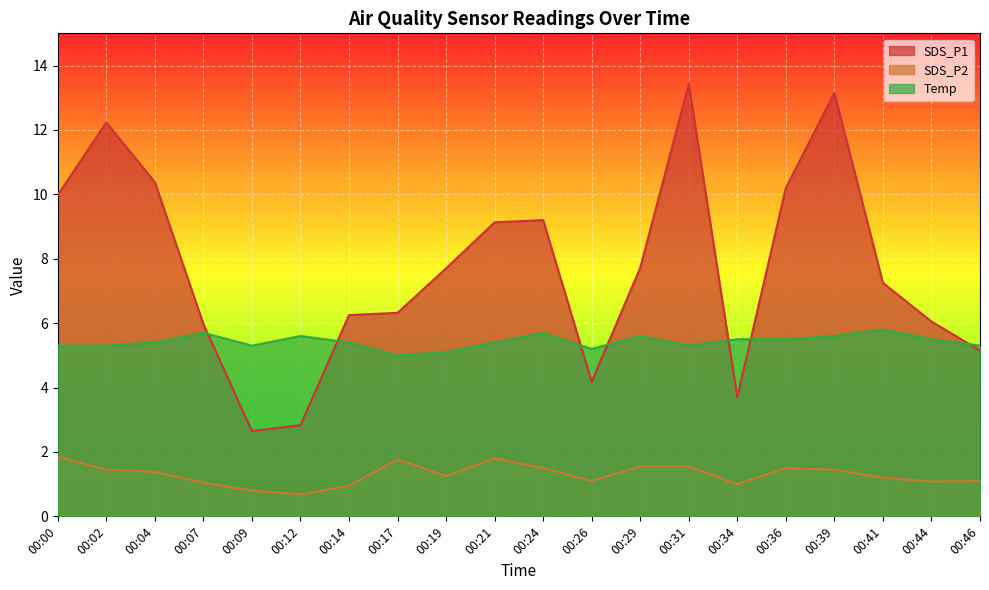

What is the lowest value of the SDS_P1 series?

2.6